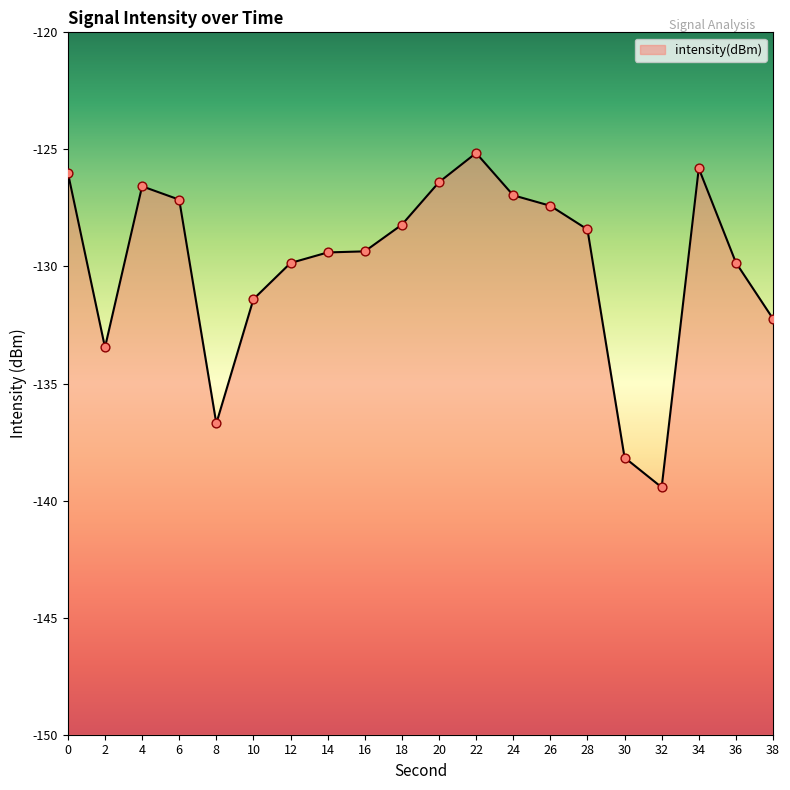

Between 34 and 24, which is larger?

34